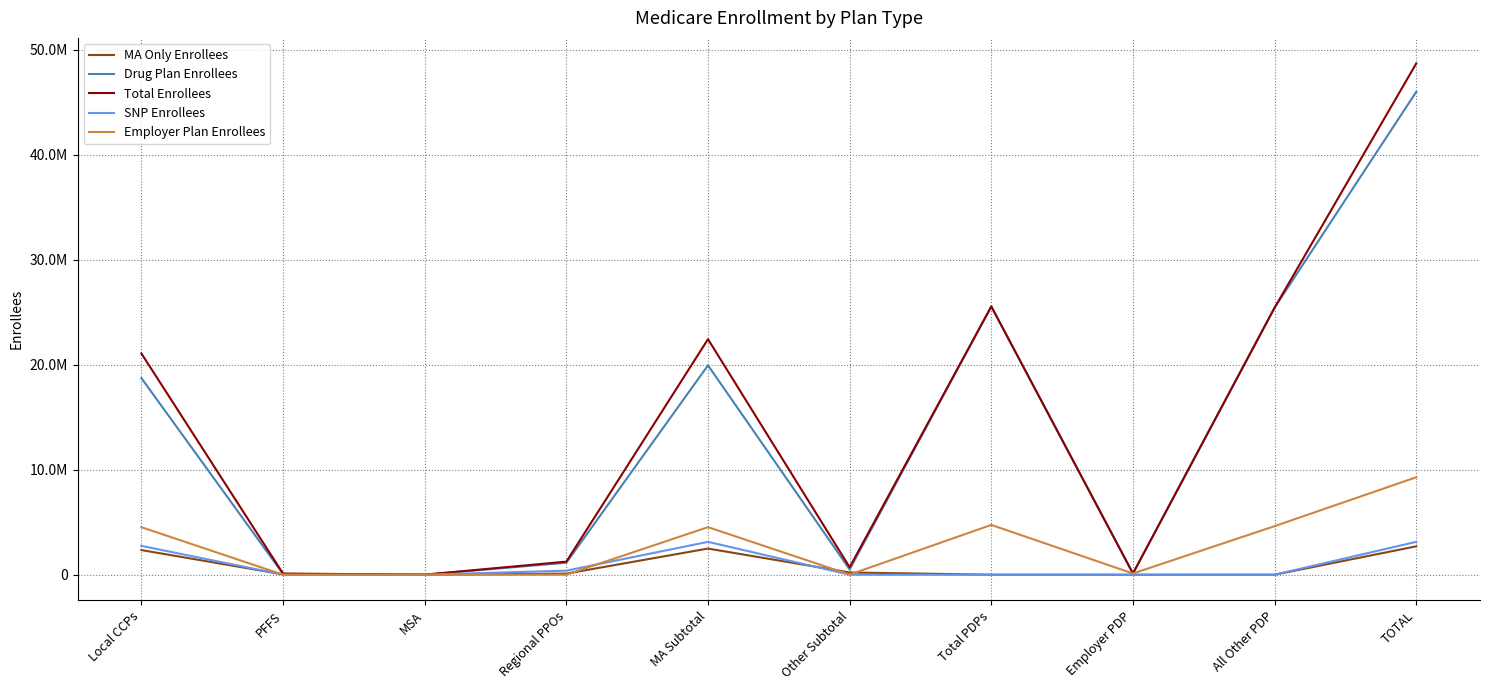

What position from the right is MSA?

8